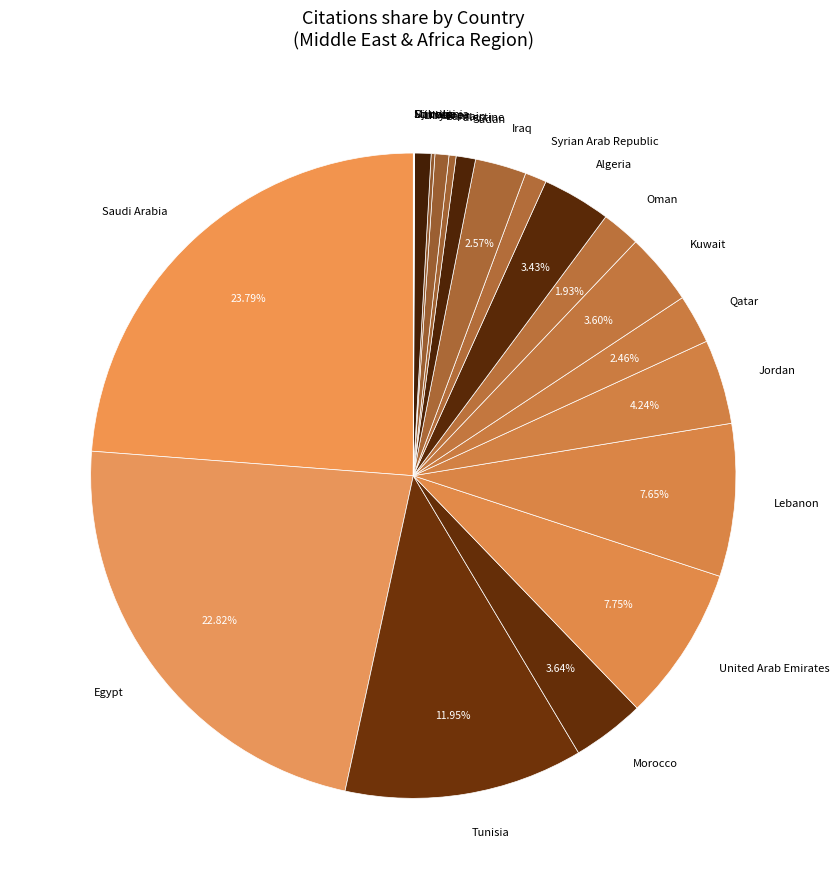

What is the largest slice in the pie chart?

Saudi Arabia